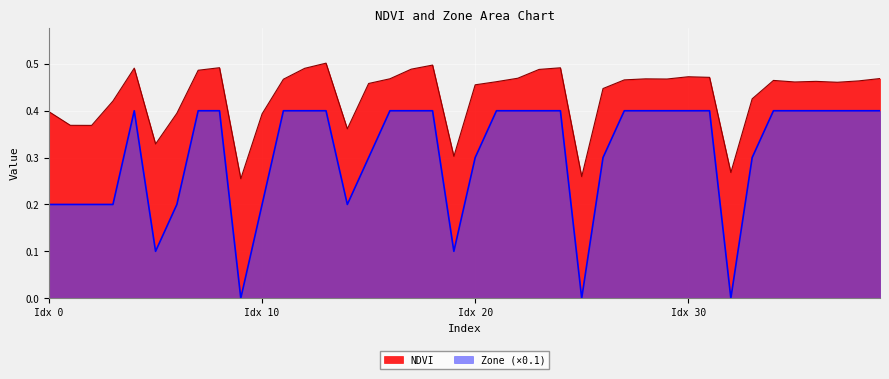

True or false: NDVI and Zone intersect in this chart.

False